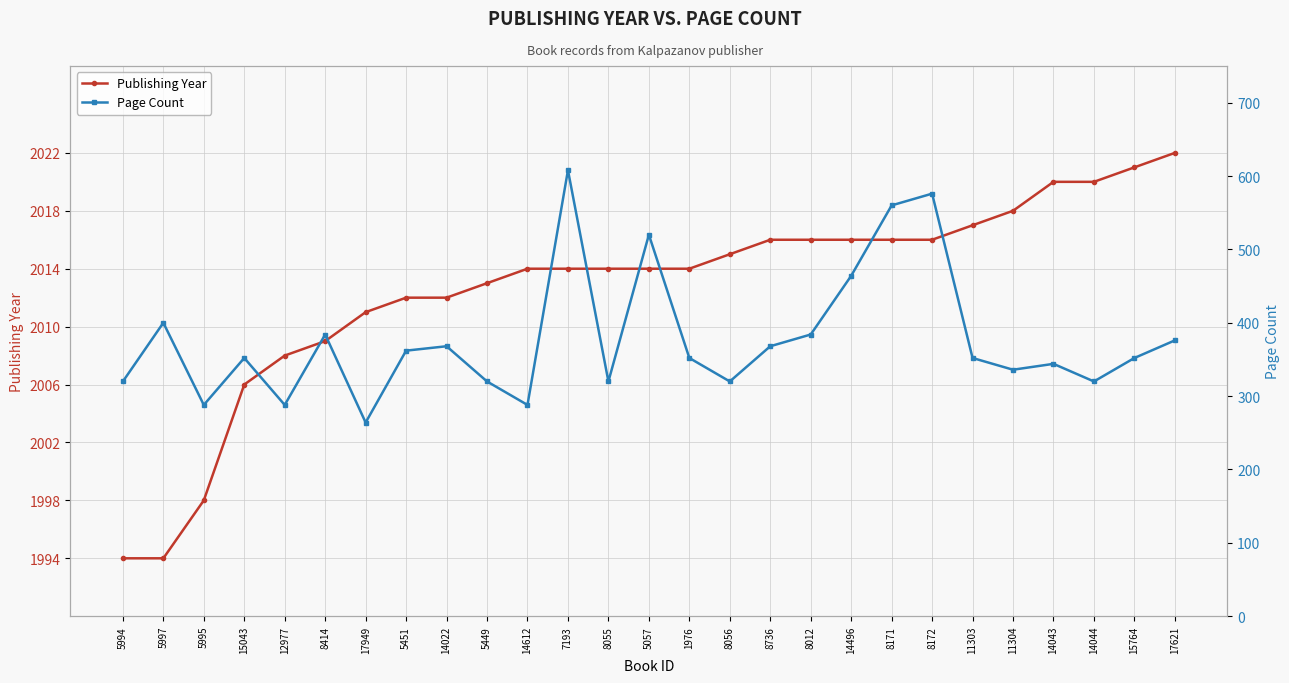

Where does the Page Count series first go above 352?

5997